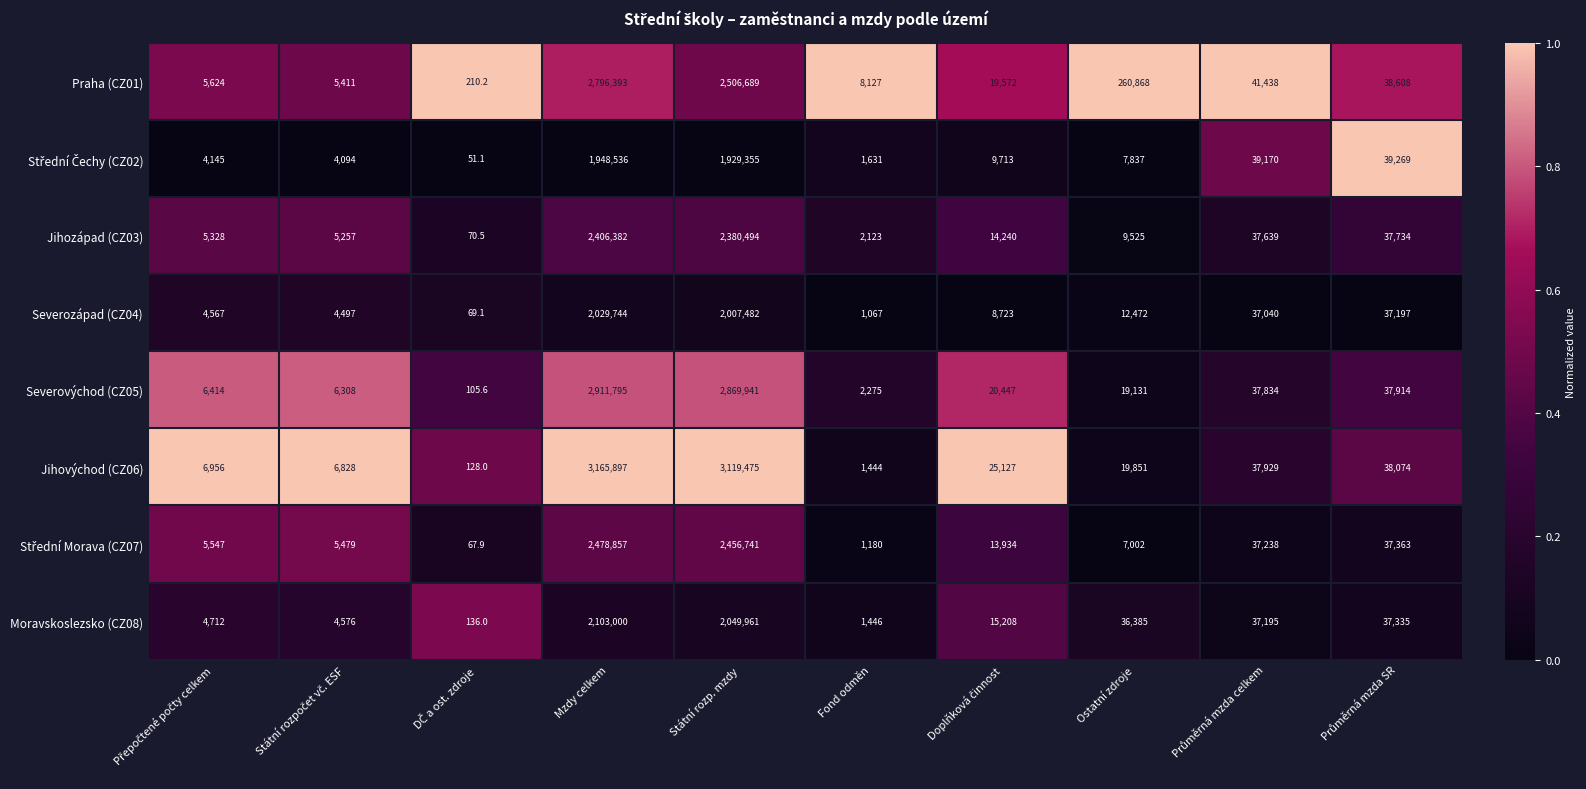

The Jihozápad (CZ03) series shows 3710.0 at Fond odměn. True or false?

False